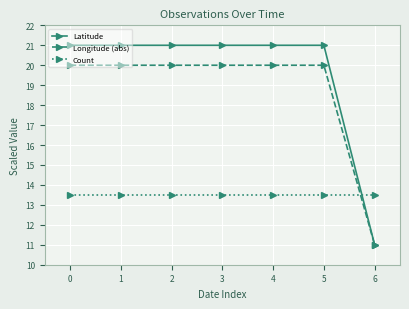

How many intersections are there between Count and Latitude?

1